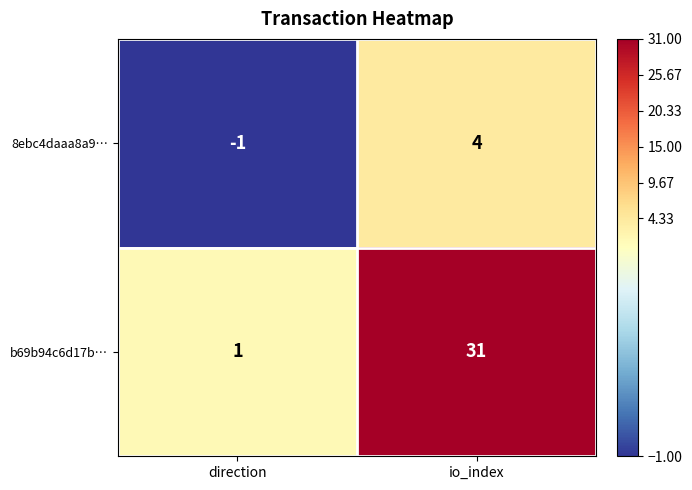

Which label corresponds to the smallest value in the chart?

direction